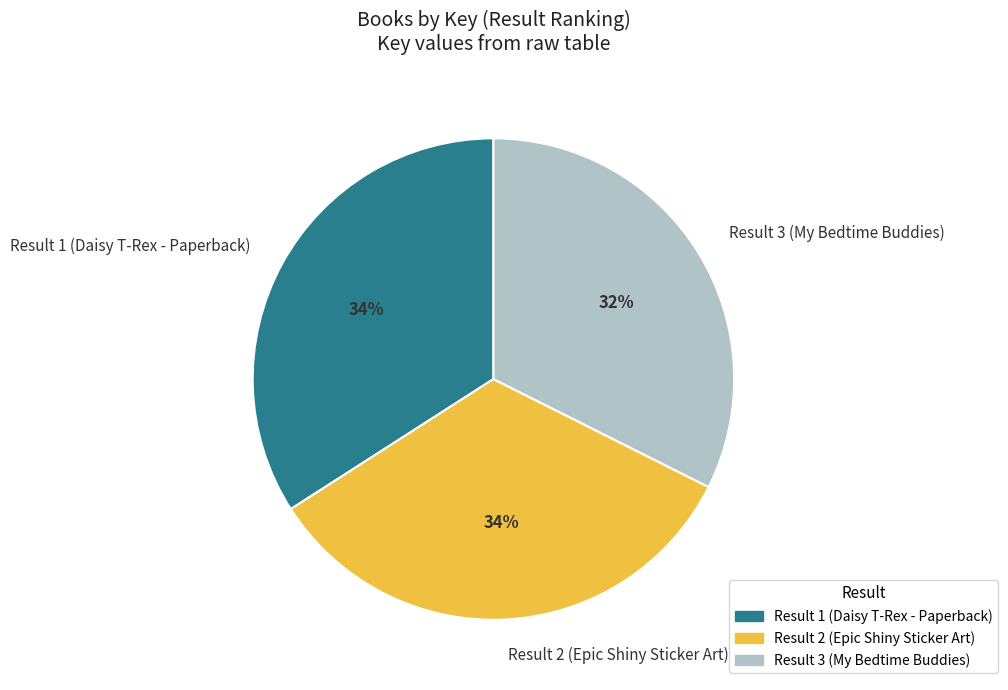

Is there a majority slice in this chart?

No